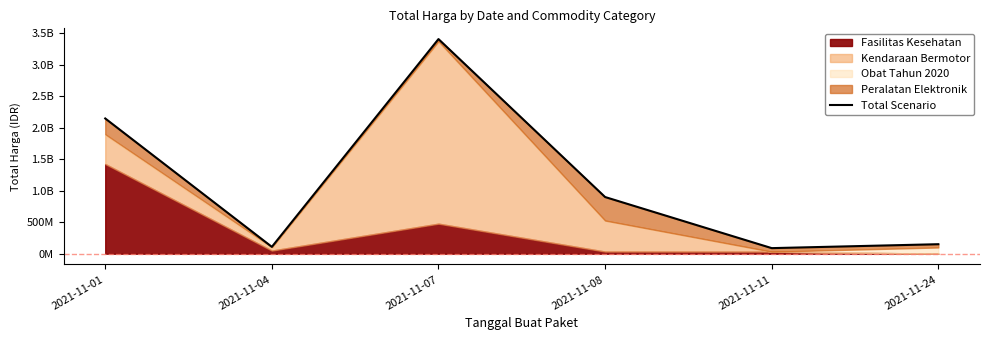

How many interior local peaks (higher than both neighbors) does the data have?

1